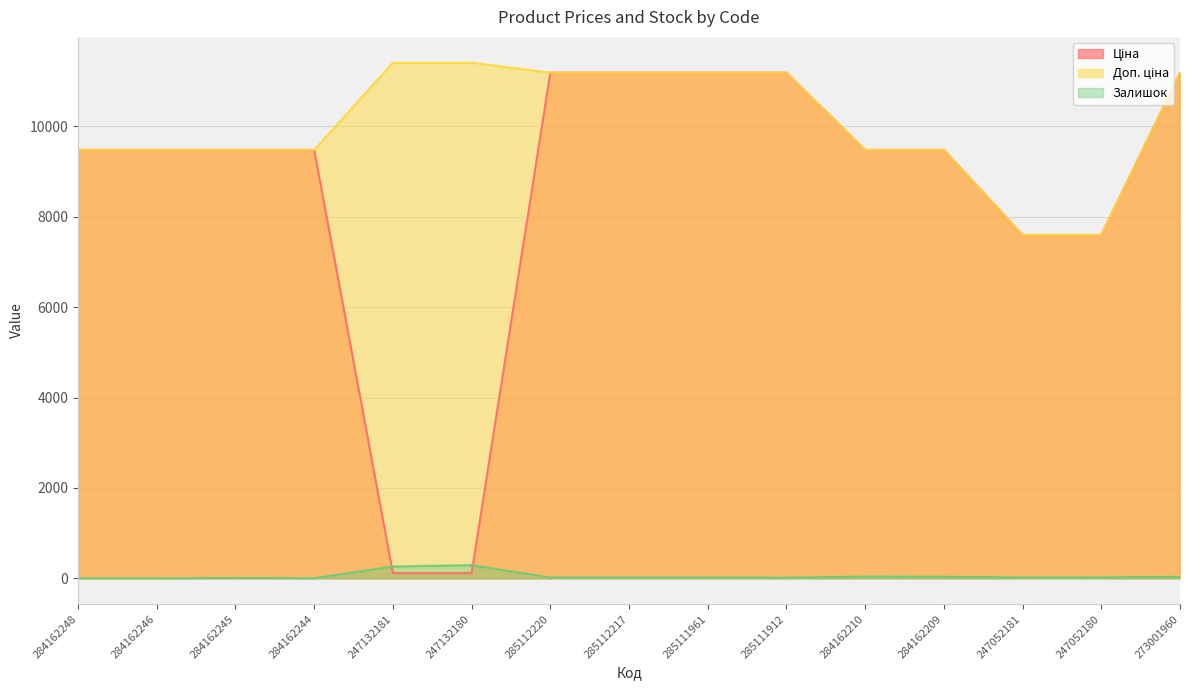

What is the lowest value of the Доп. ціна series?

7596.5